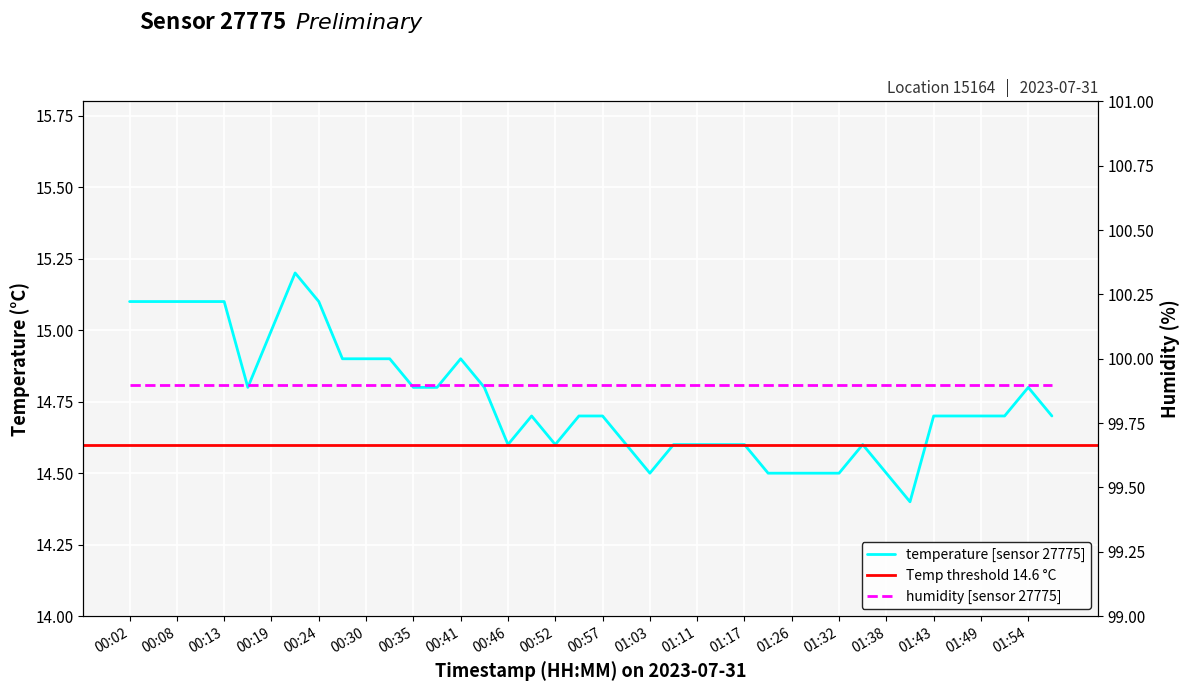

What is the average value?

14.8